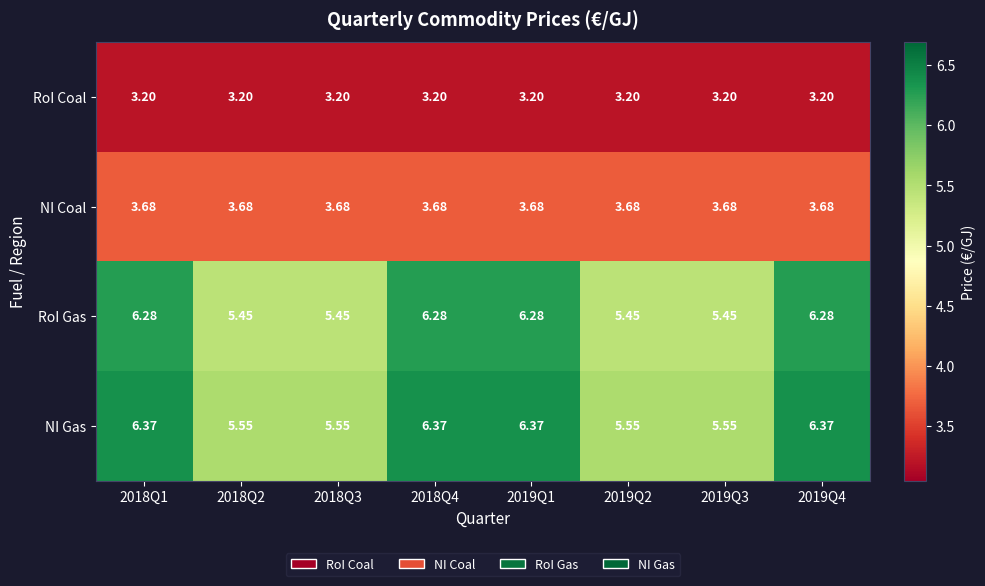

Is the value of NI Coal at 2018Q3 greater than the value of NI Gas at 2018Q3?

No